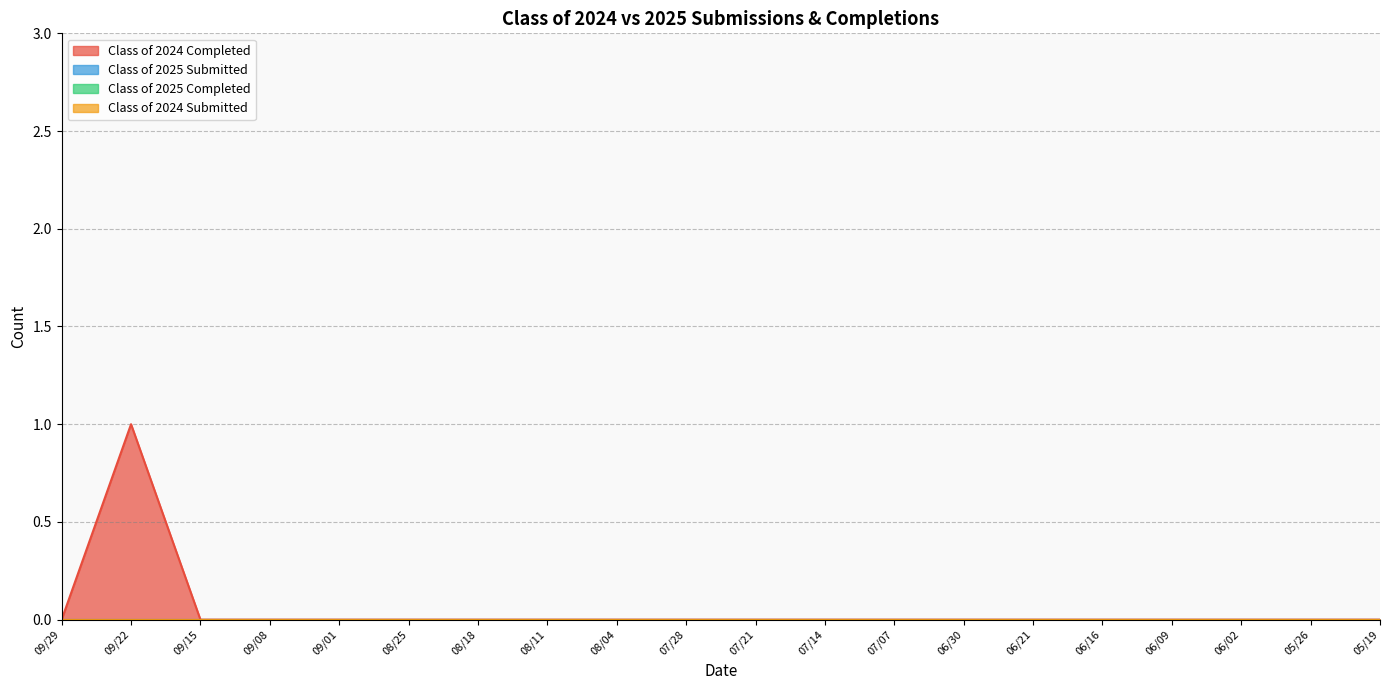

True or false: Class of 2024 Submitted and Class of 2024 Completed intersect in this chart.

False